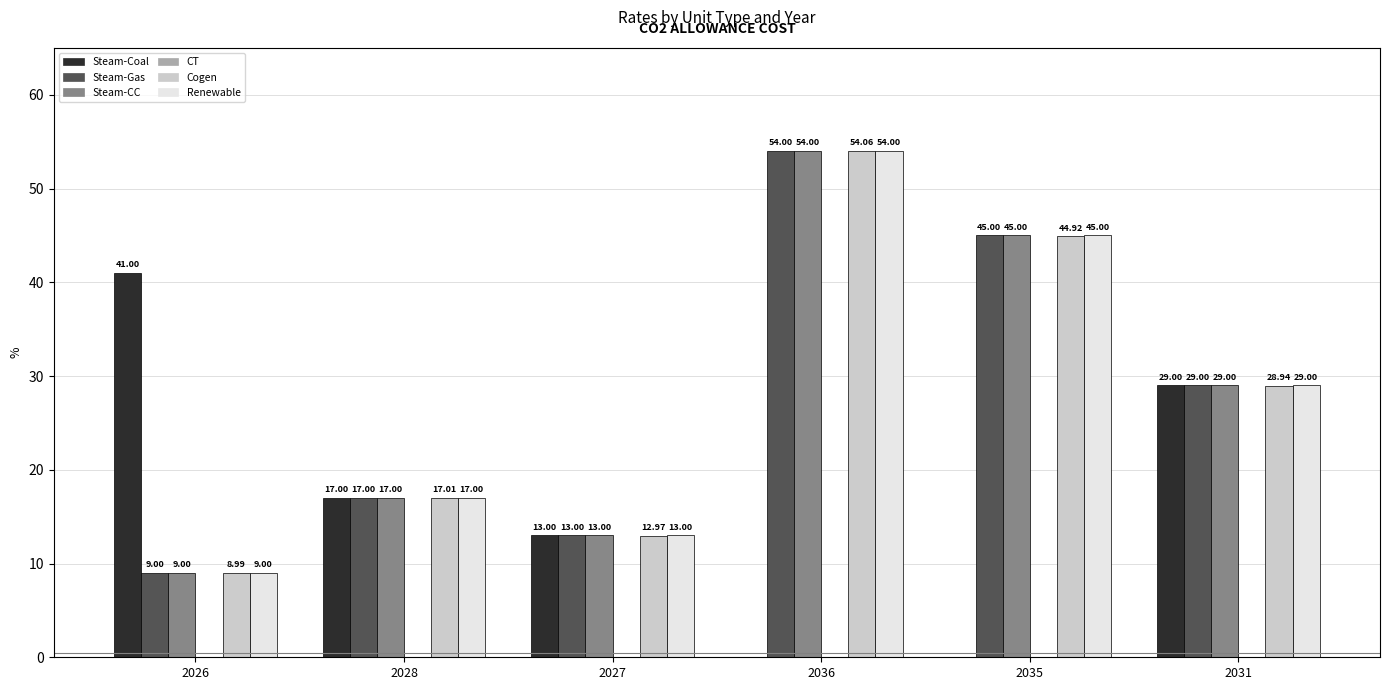

What is the total value across all series at 2028?

85.0